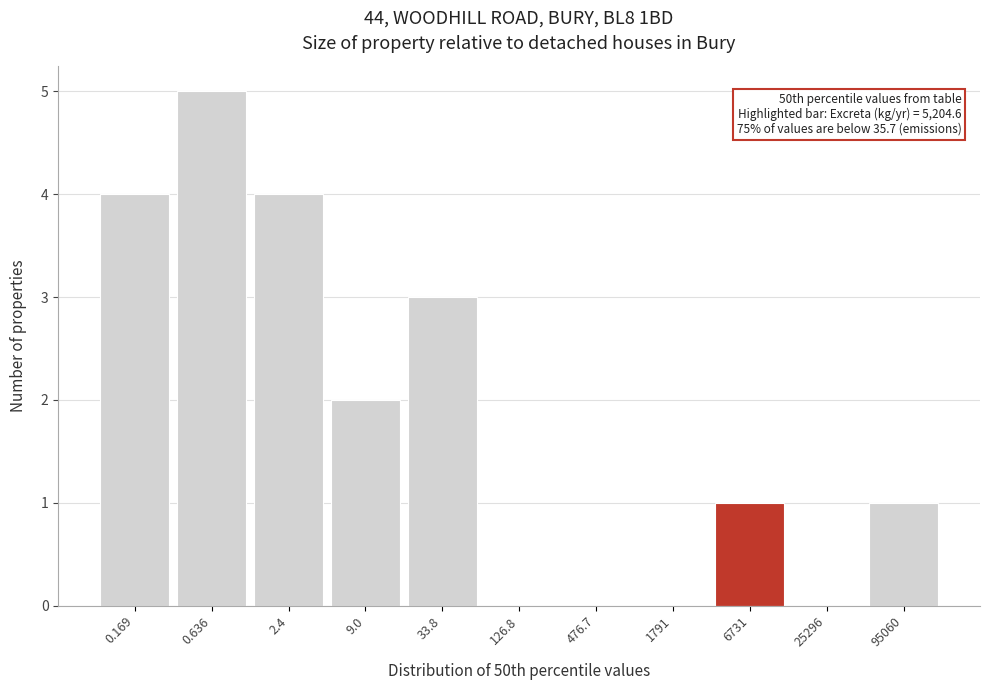

Reading left to right, transcribe all the data shown in this chart.

0.169=4	0.636=5	2.4=4	9.0=2	33.8=3	126.8=0	476.7=0	1791=0	6731=1	25296=0	95060=1